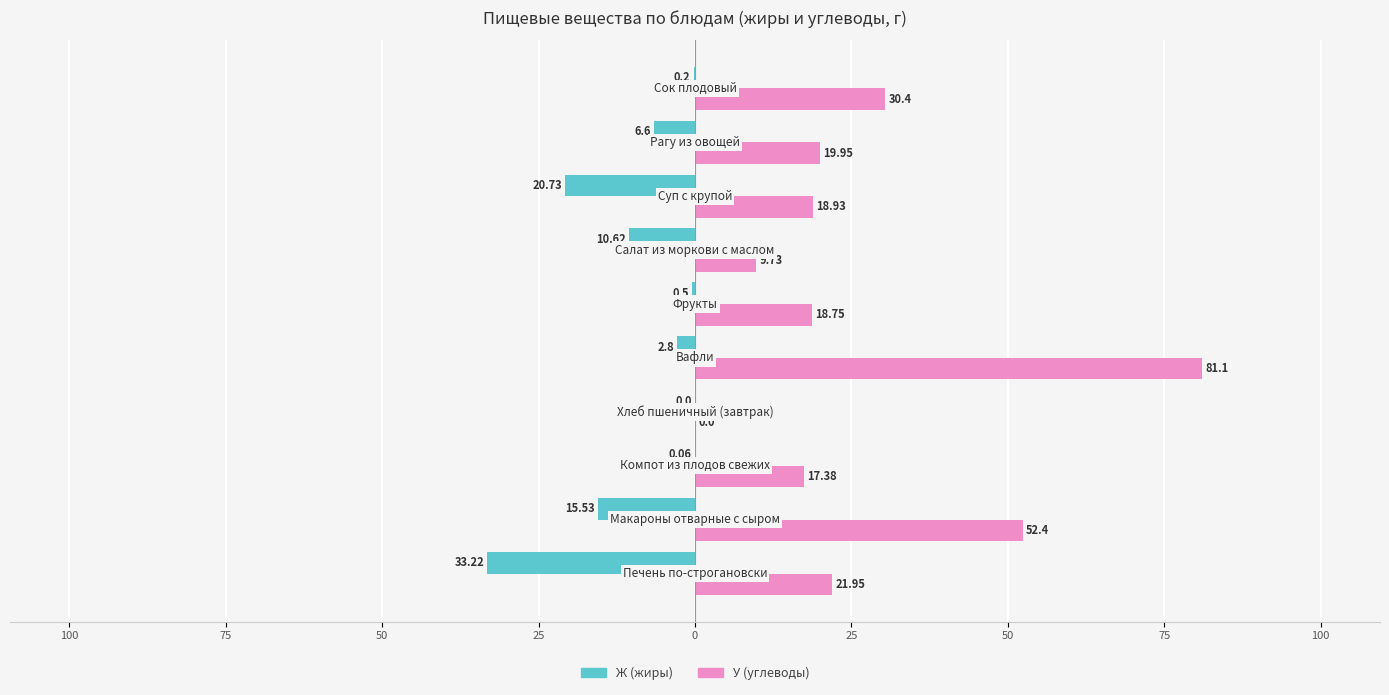

What is the value of the Ж (жиры) bar at the 10th from the left?

-15.5